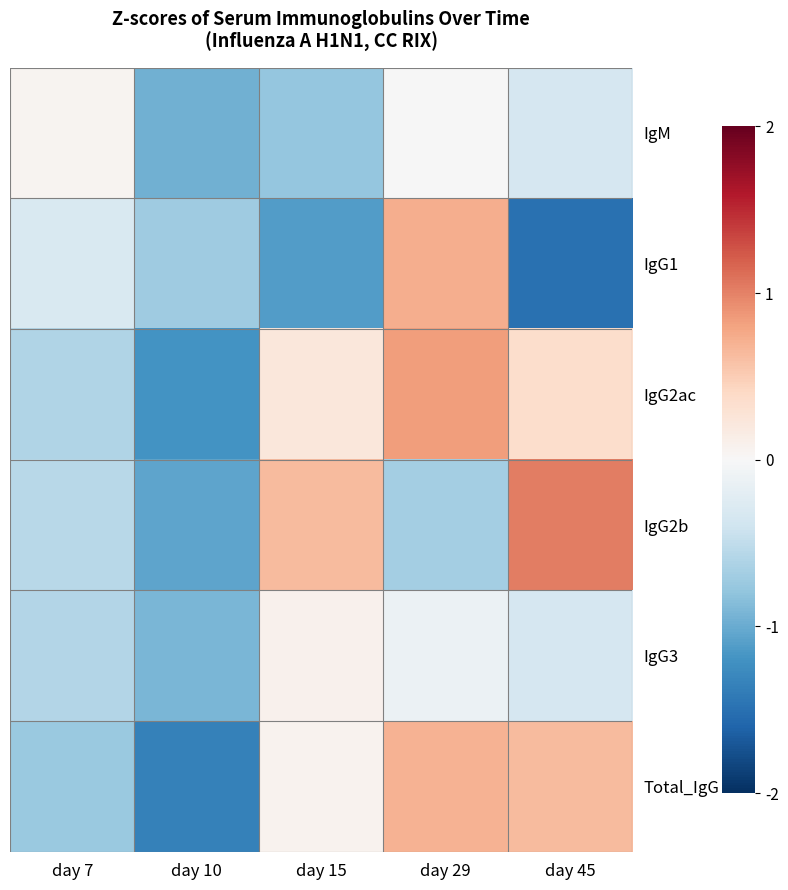

What is the spread (max minus min) of values at day 45?

2.5